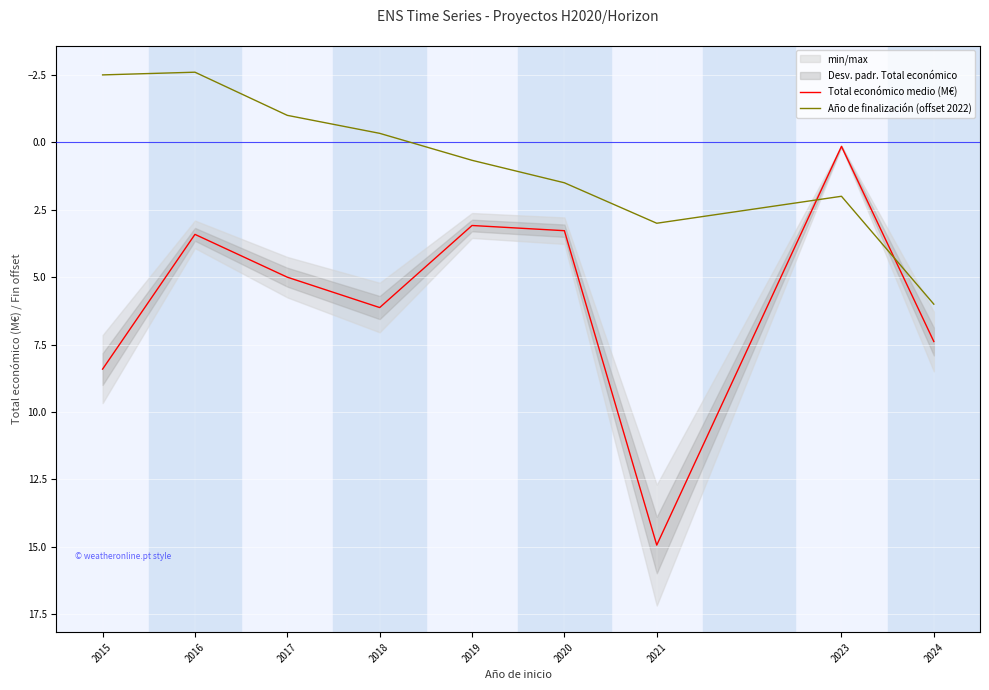

How many values in the Total económico medio (M€) series exceed 5?

4